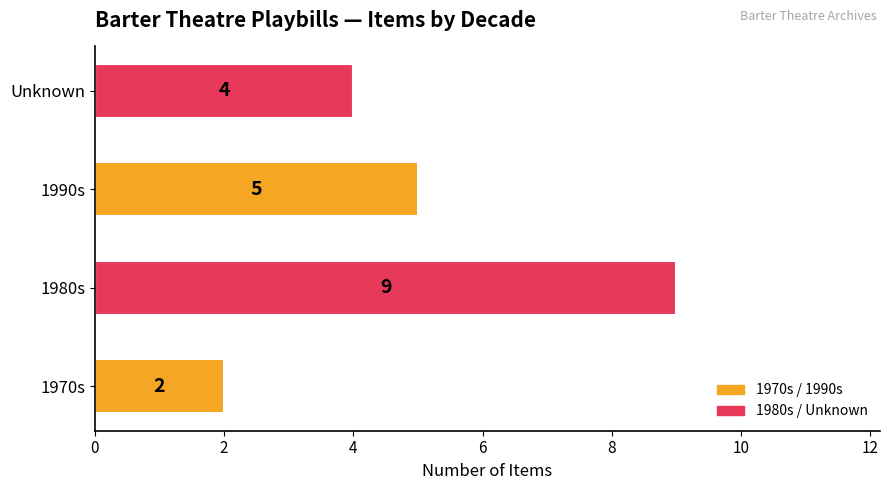

At which label is the value closest to 5?

1990s